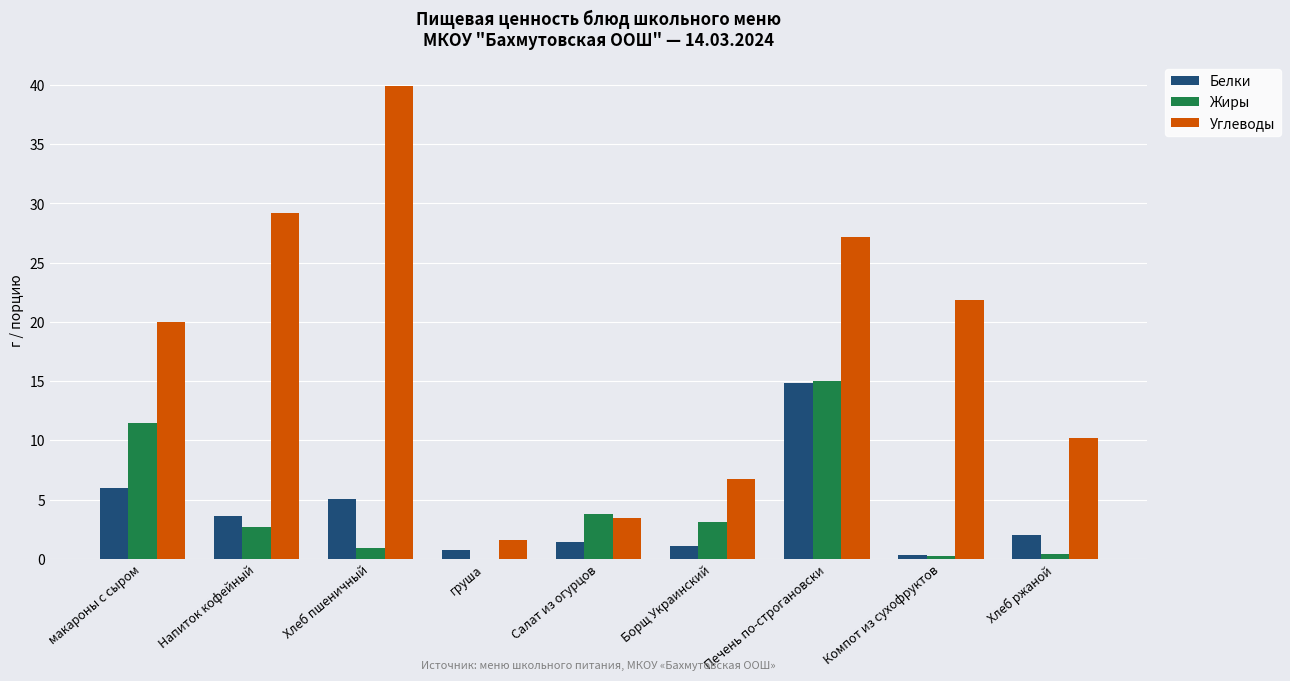

Count the number of data series in this chart.

3